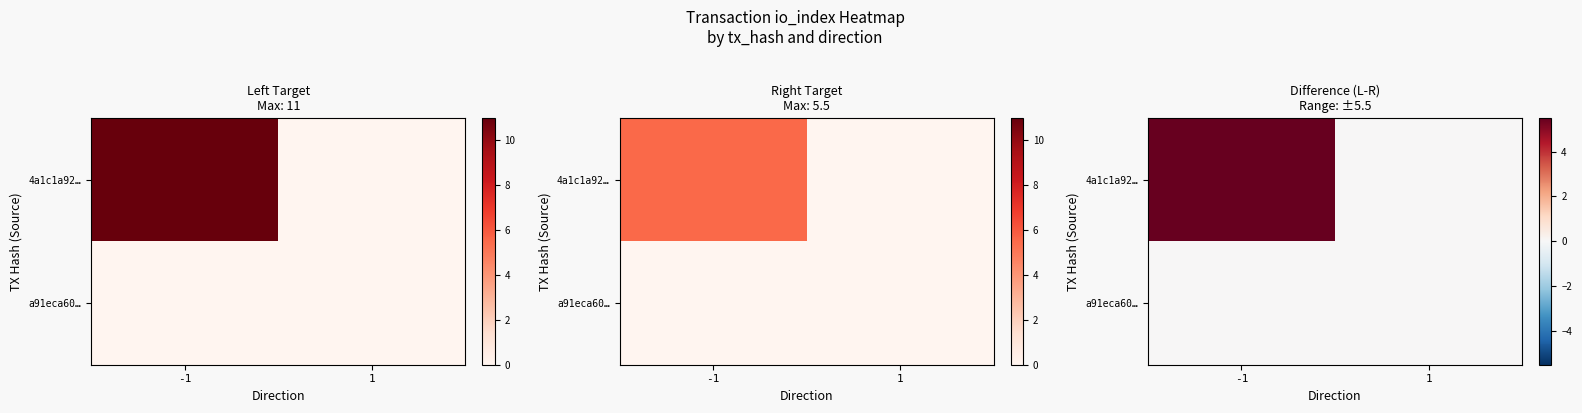

Which category has the lowest value in the a91eca60… series?

-1